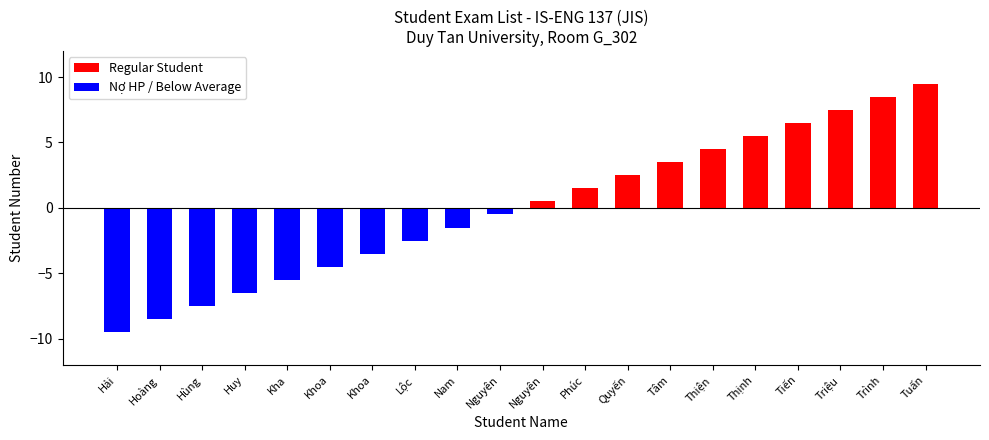

Count the number of data series in this chart.

2